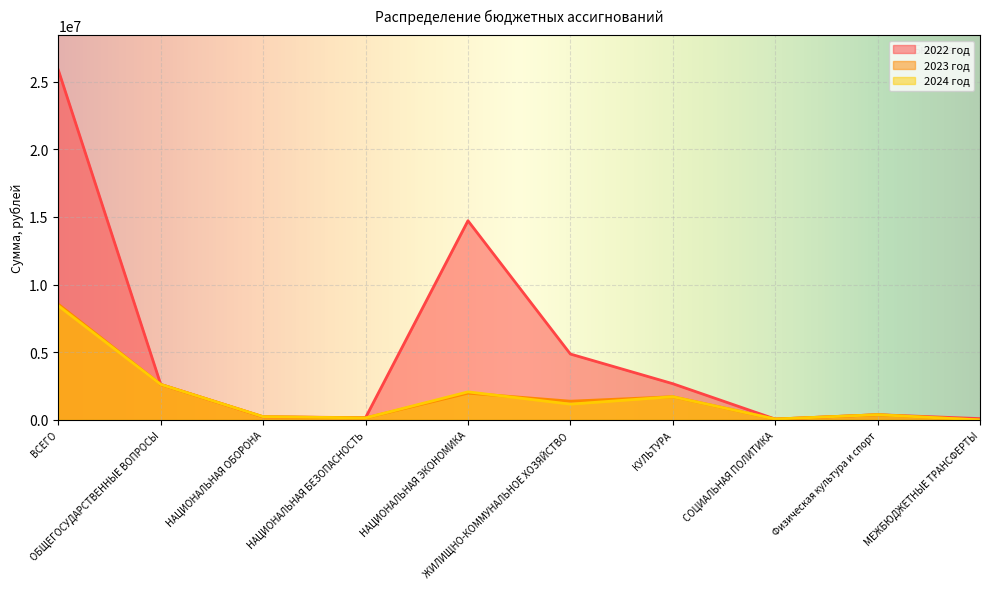

How many interior local valleys does the 2024 год series have?

3